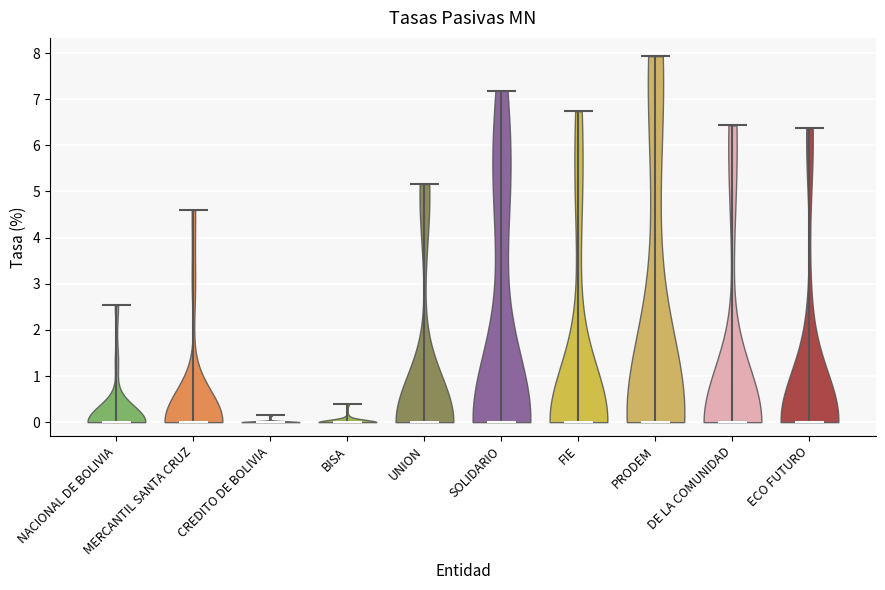

Reading left to right, read every violin against the y-axis: where its median line is, and the lowest and highest points it reaches. The values are not printed on the chart, so give them approximately, as read against the axis.

NACIONAL DE BOLIVIA: median line 0.0, lowest point 0.0, highest point 2.5
MERCANTIL SANTA CRUZ: median line 0.0, lowest point 0.0, highest point 4.6
CREDITO DE BOLIVIA: median line 0.0, lowest point 0.0, highest point 0.2
BISA: median line 0.0, lowest point 0.0, highest point 0.4
UNION: median line 0.0, lowest point 0.0, highest point 5.2
SOLIDARIO: median line 0.0, lowest point 0.0, highest point 7.2
FIE: median line 0.0, lowest point 0.0, highest point 6.7
PRODEM: median line 0.0, lowest point 0.0, highest point 7.9
DE LA COMUNIDAD: median line 0.0, lowest point 0.0, highest point 6.4
ECO FUTURO: median line 0.0, lowest point 0.0, highest point 6.4